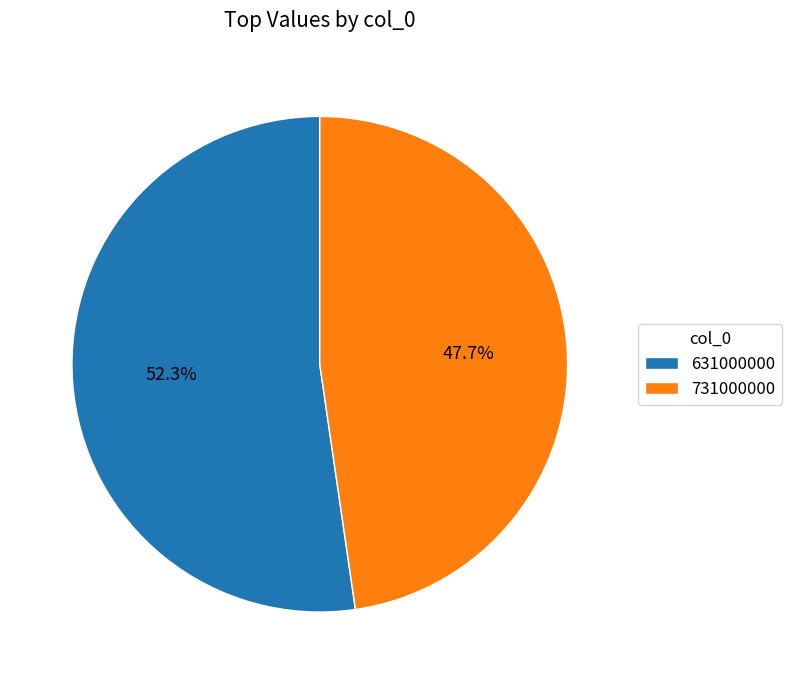

Which category has the smallest portion of the pie?

731000000